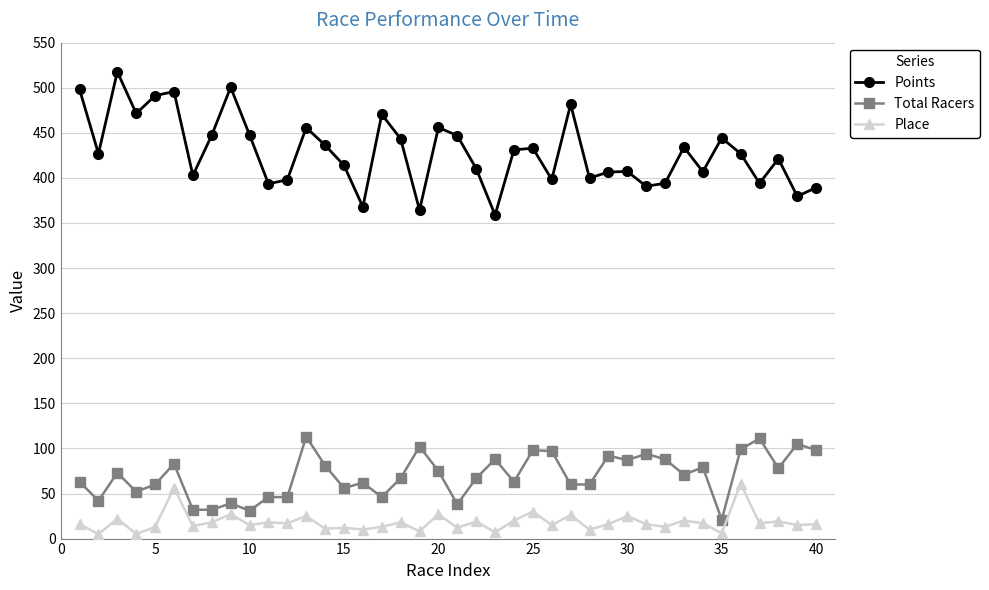

What is the maximum value for Total Racers?

113.0